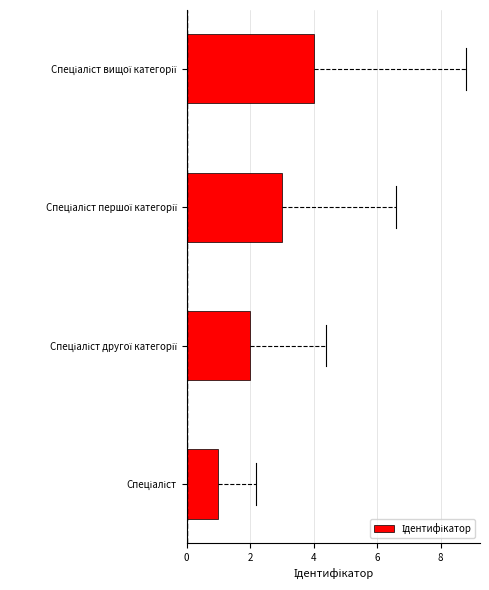

What is the greatest value displayed?

4